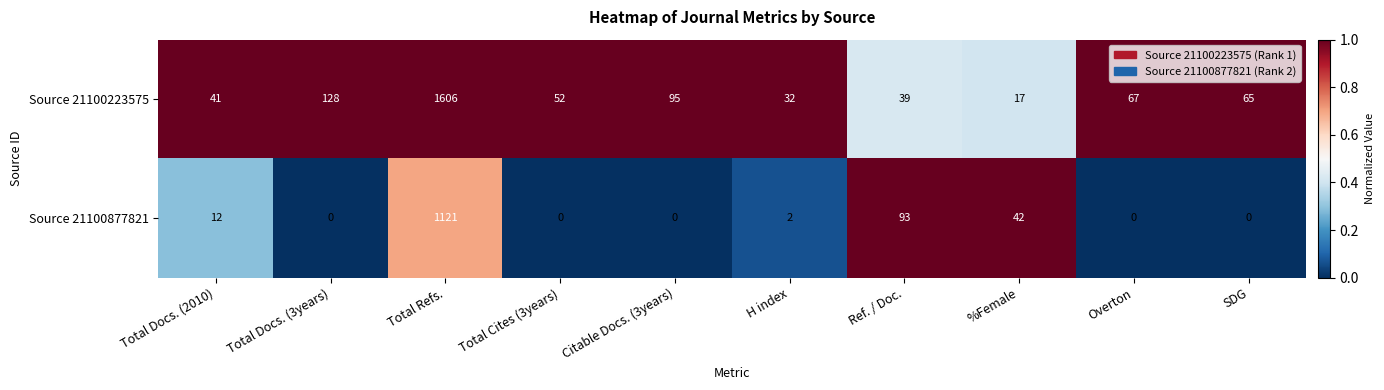

What is the total value across all series at Total Cites (3years)?

52